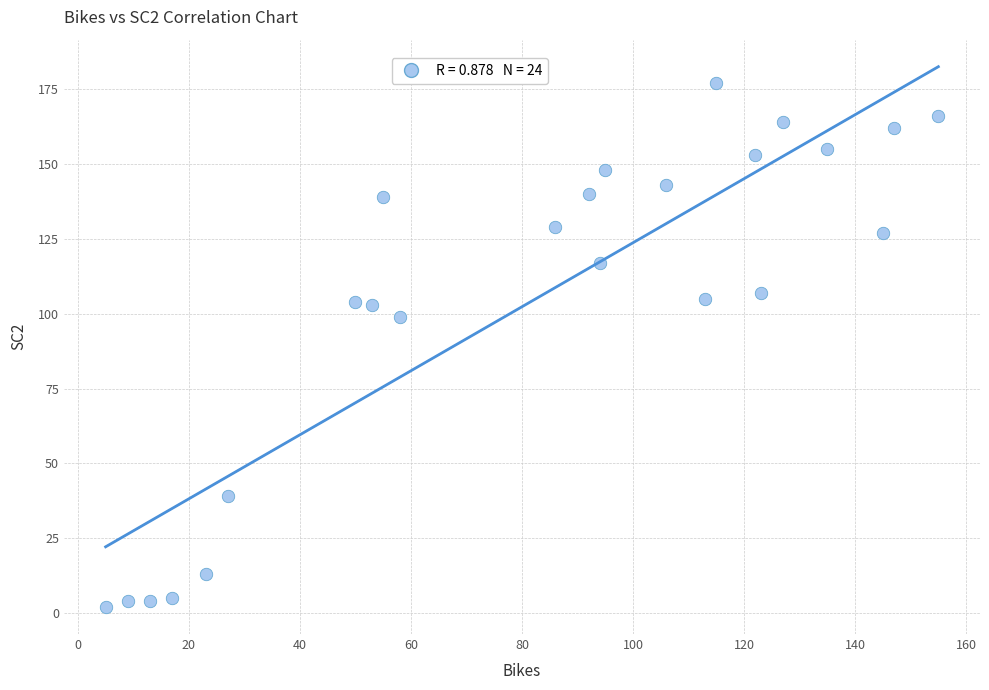

What Y value in the scatter plot is closest to 89?

99